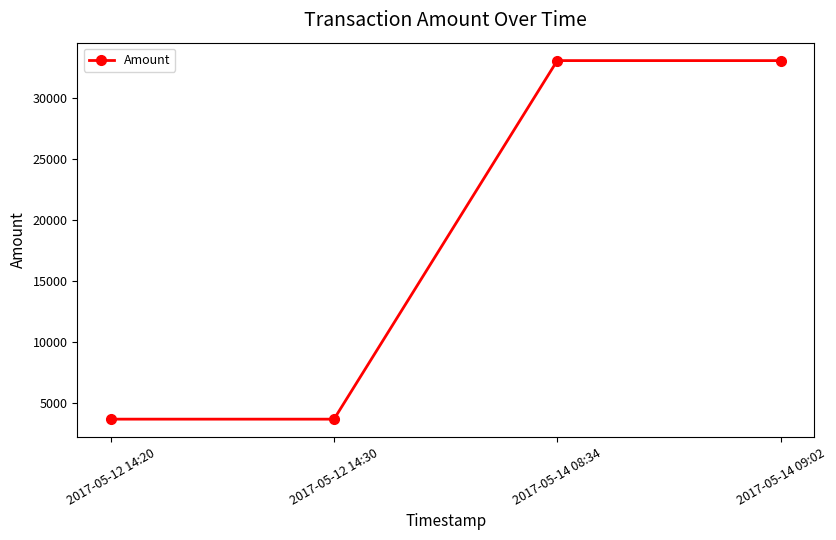

At which category does the data reach its first local peak?

2017-05-14 08:34